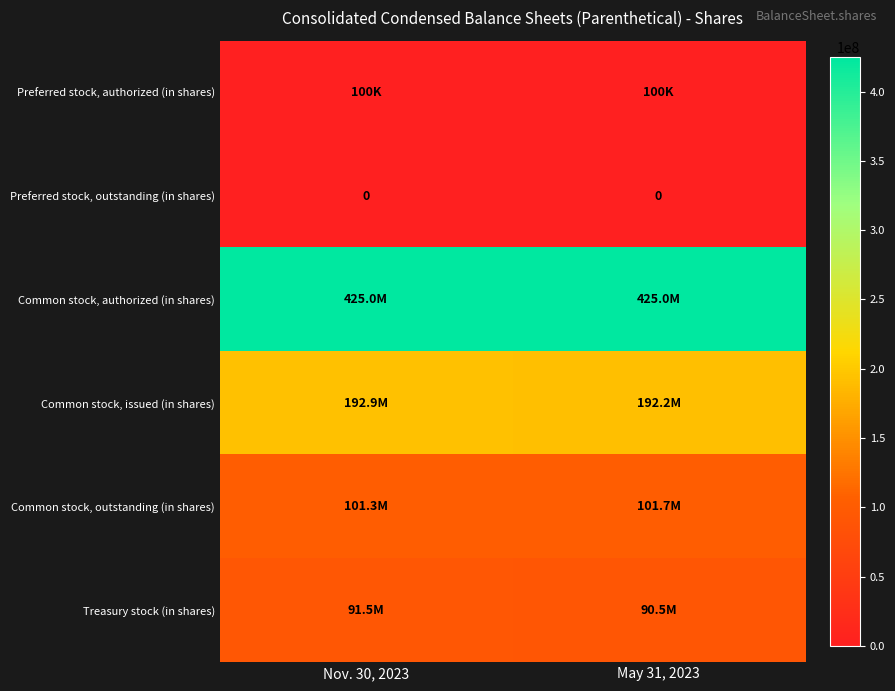

The value of Preferred stock, outstanding (in shares) at May 31, 2023 is 0. True or false?

True